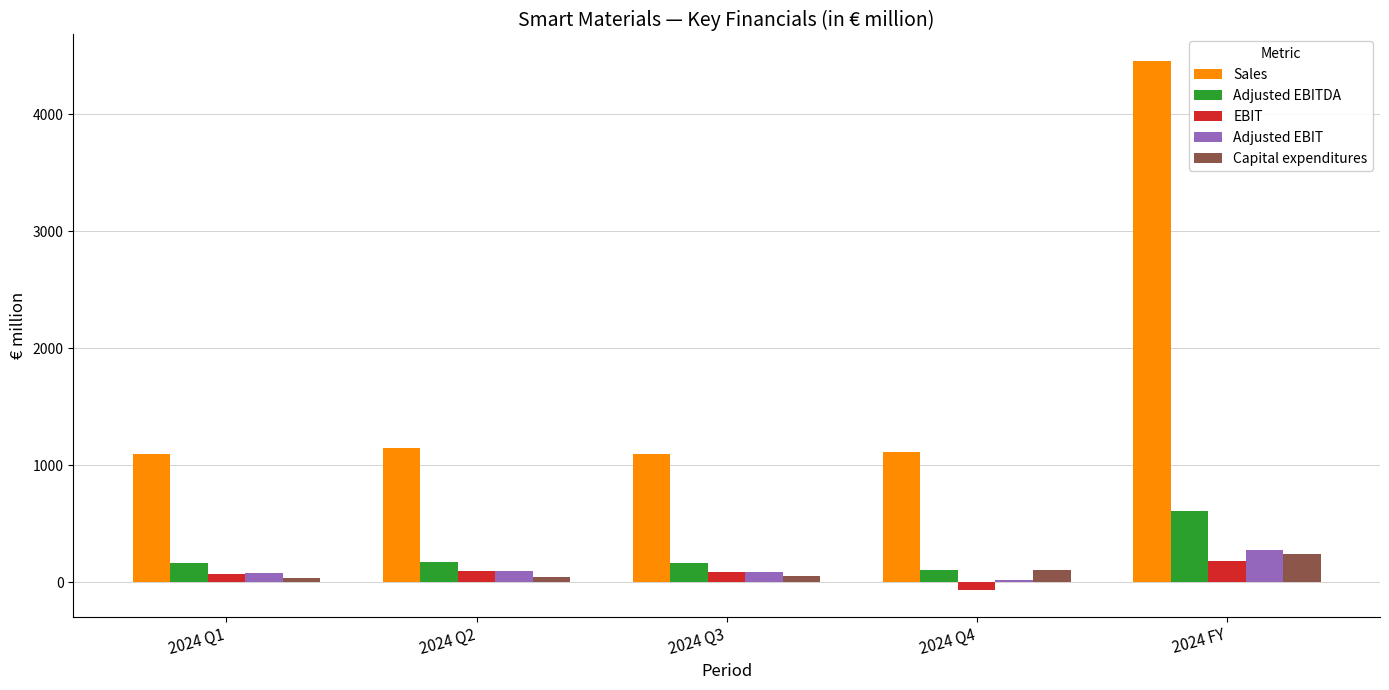

Between 2024 Q2 and 2024 FY, which series saw the biggest shift?

Sales